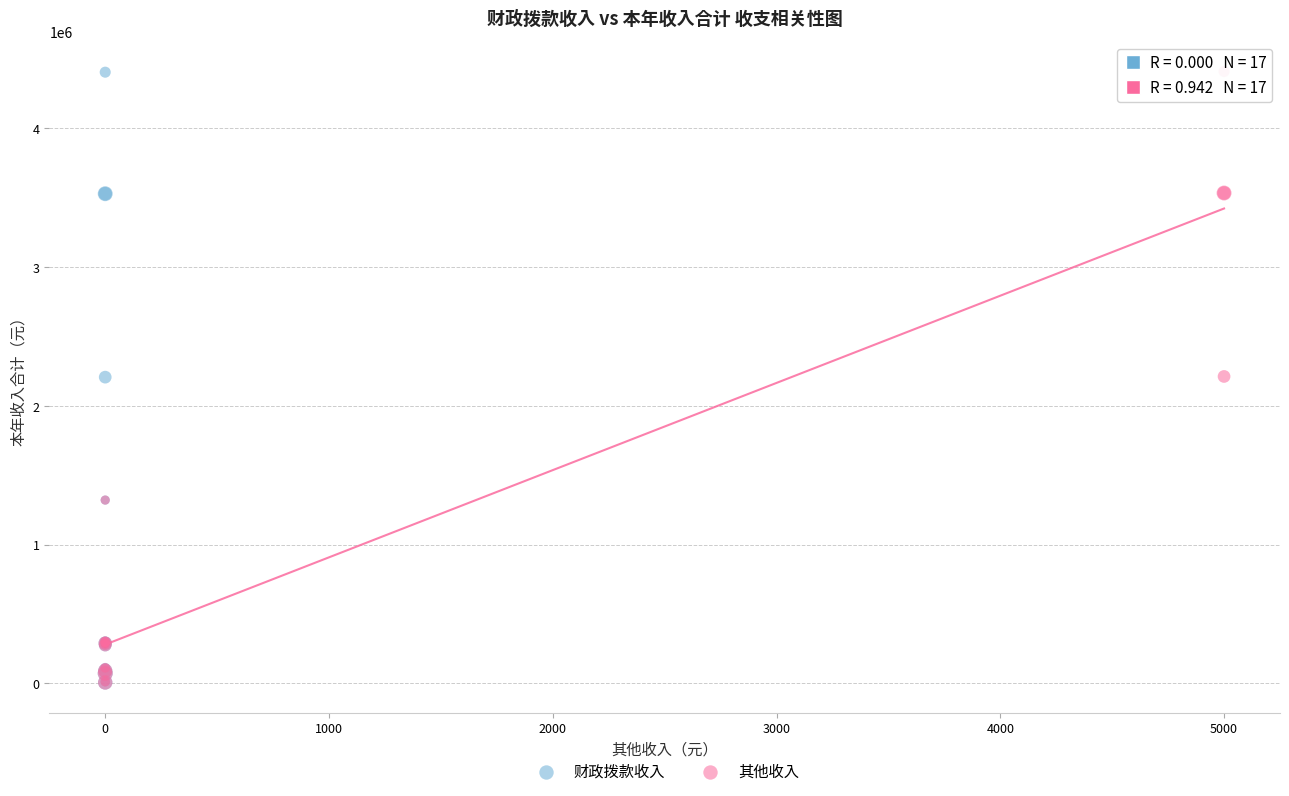

Which series has the widest spread of Y values?

其他收入